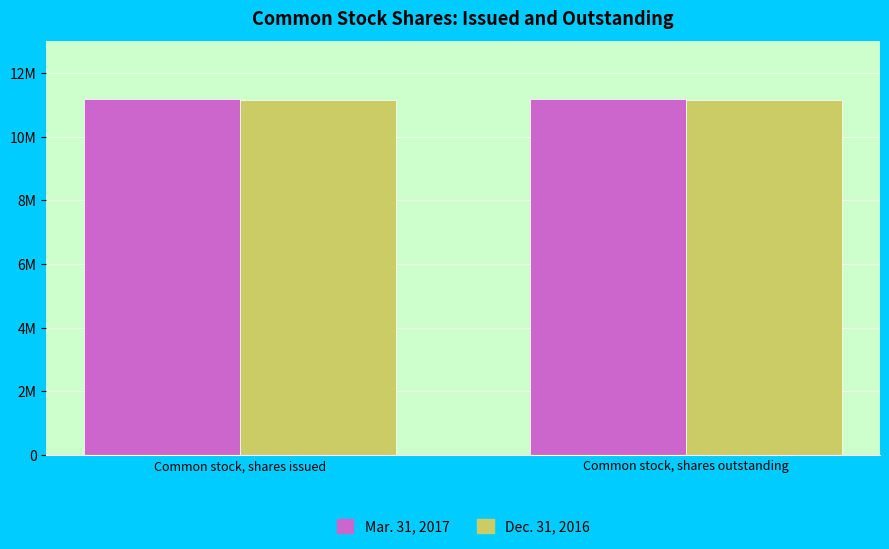

Between Common stock, shares issued and Common stock, shares outstanding, which series saw the biggest shift?

Mar. 31, 2017